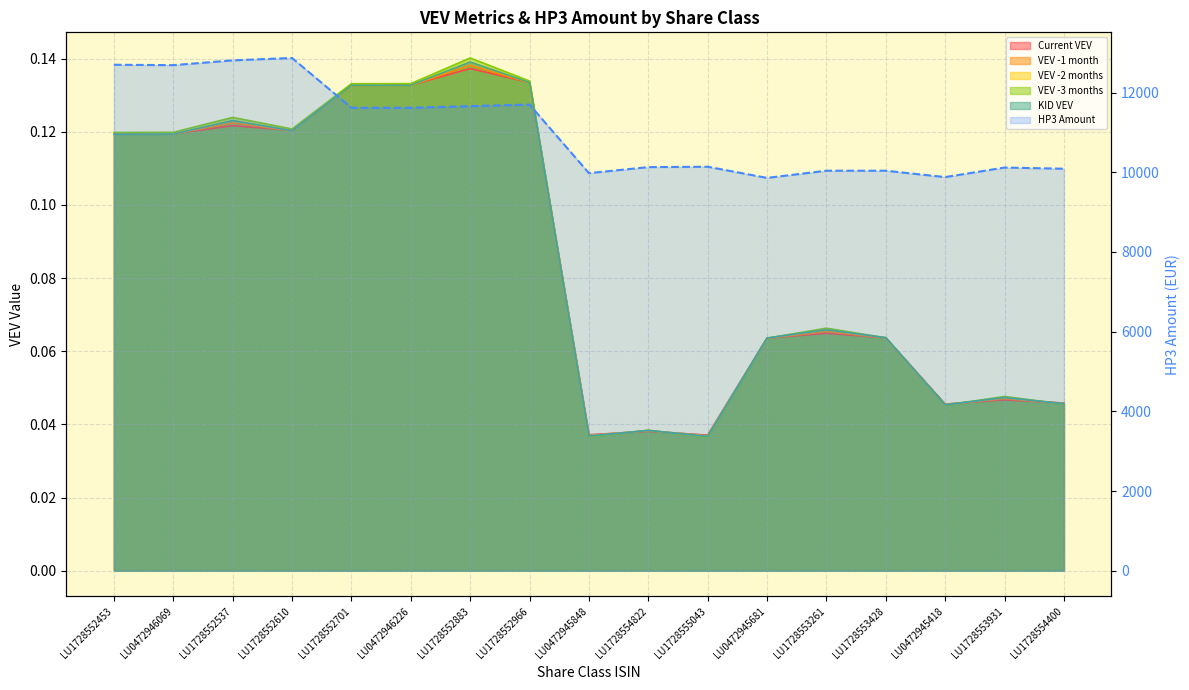

True or false: Current VEV has more than 2 interior local peaks.

True